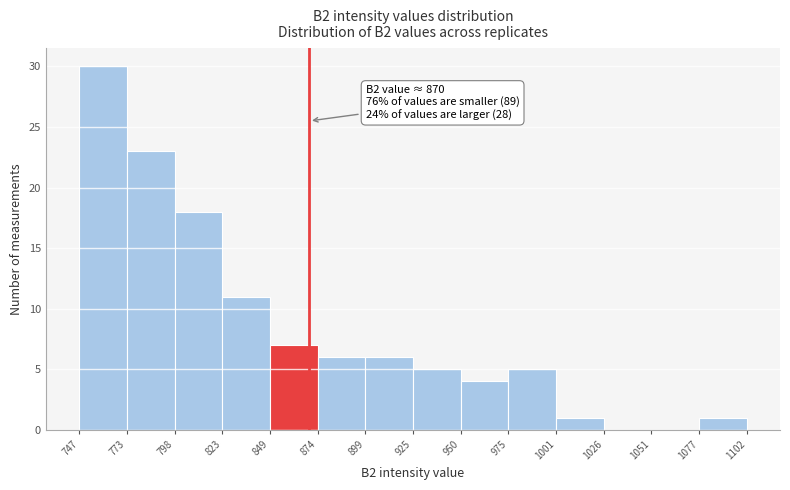

Over which range of the x-axis is the bar tallest?

747 to 773